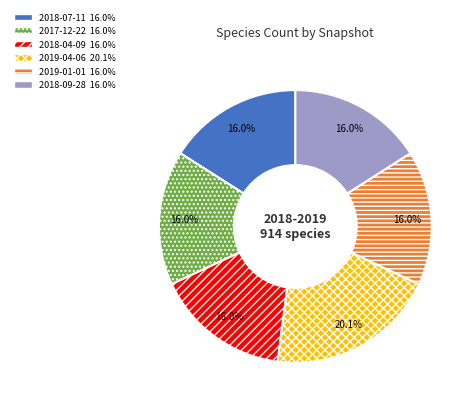

Count the number of slices in the pie.

6